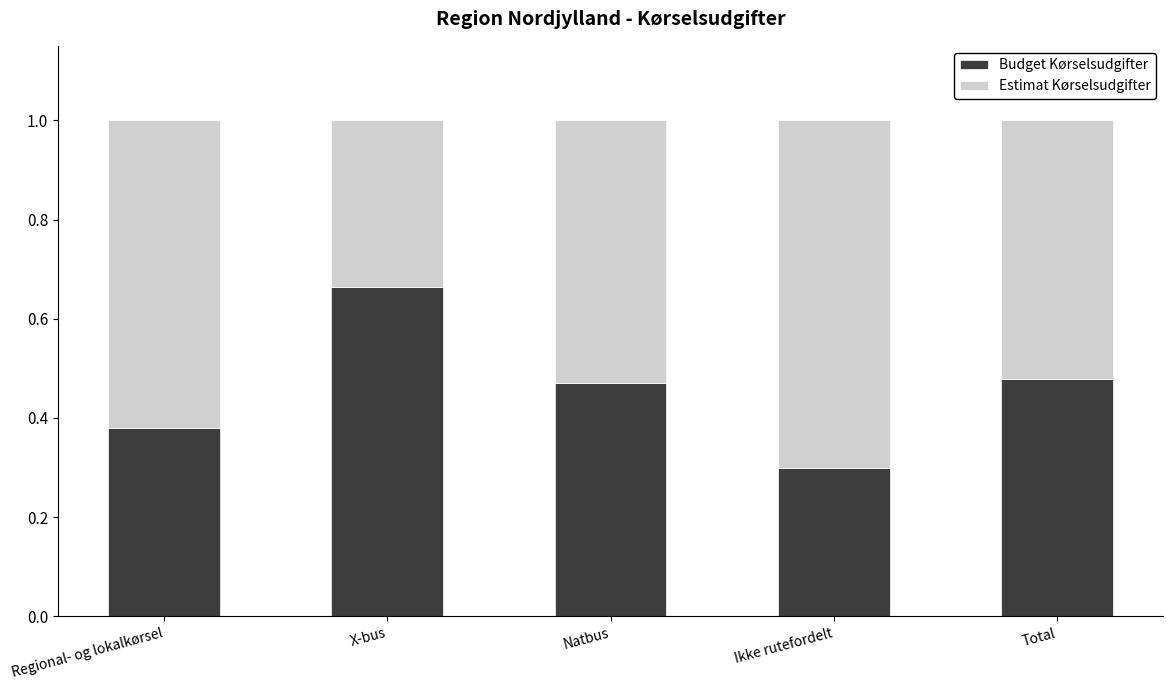

Which category has the lowest value in the Budget Kørselsudgifter series?

Ikke rutefordelt